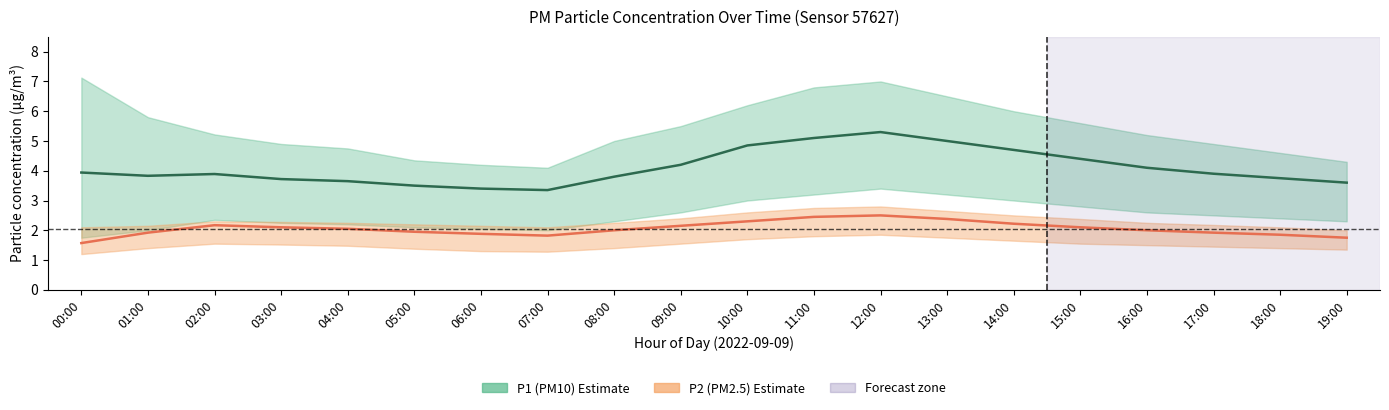

True or false: P1 (PM10) and P2 (PM2.5) intersect in this chart.

False